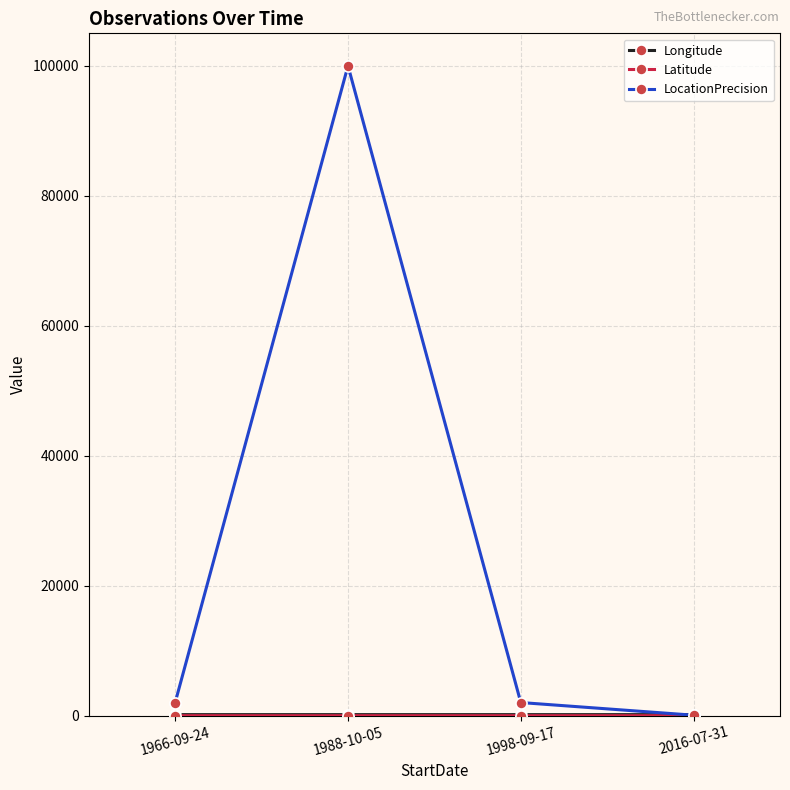

At which category is the sum across all series the highest?

1988-10-05